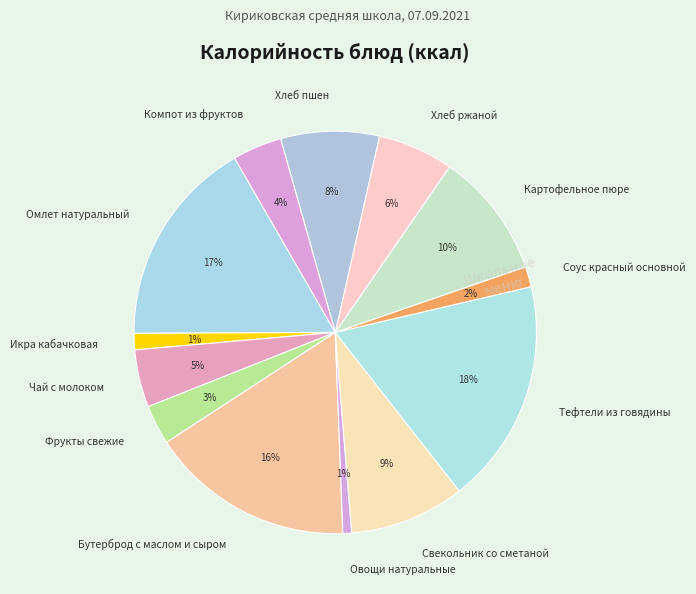

To the nearest percent, what is the difference between the largest and smallest slice percentages?

17%